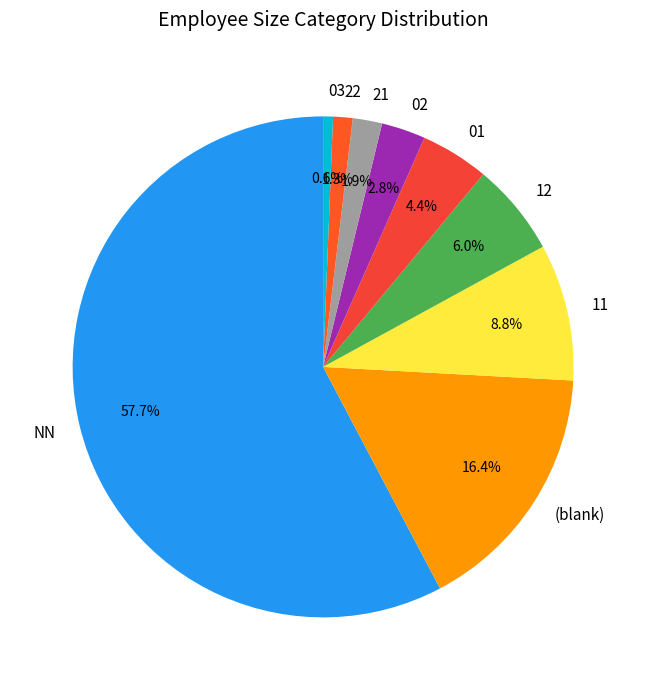

To the nearest percent, what is the combined percentage of 22 and 01?

6%